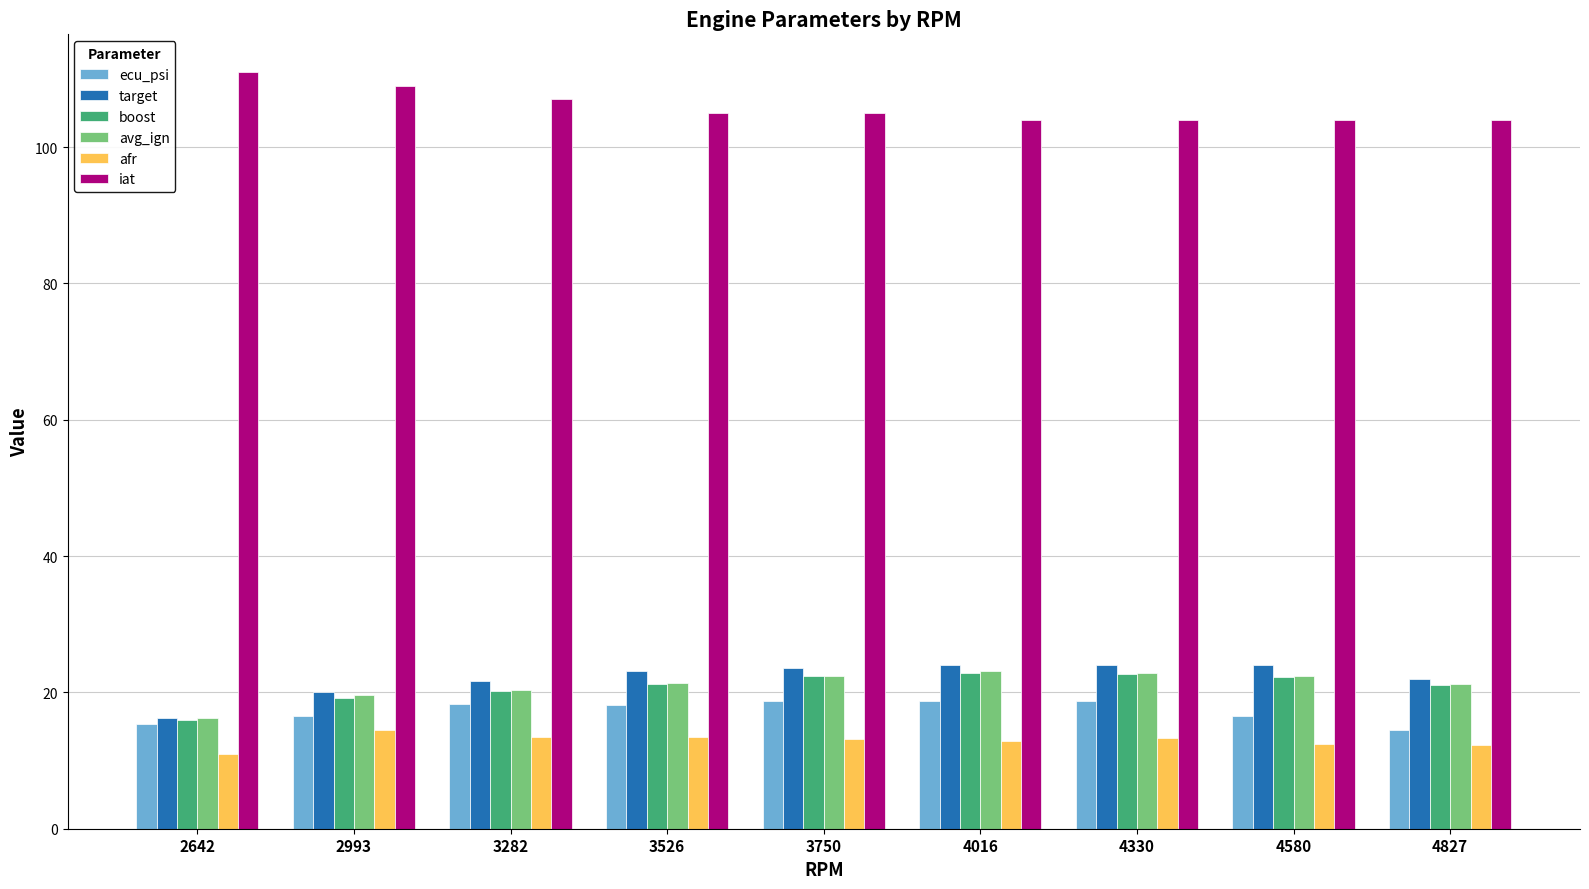

What is the lowest value of the iat series?

104.0